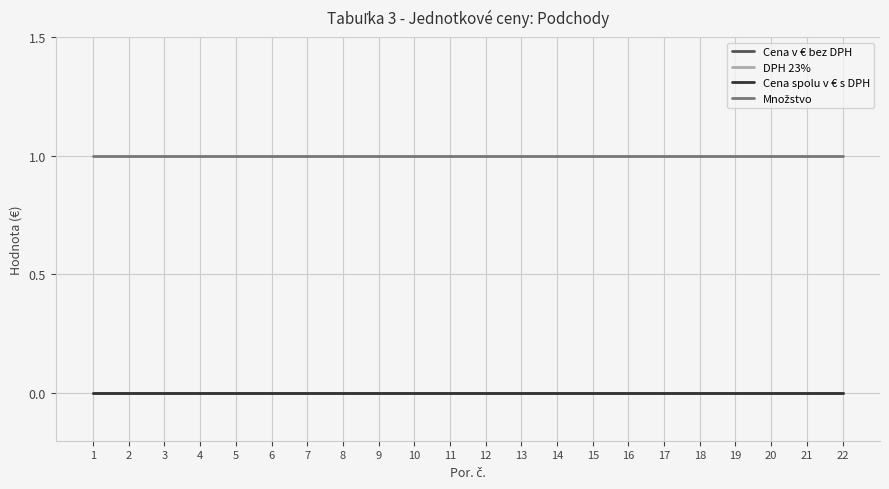

True or false: DPH 23% and Cena v € bez DPH cross at least once.

False